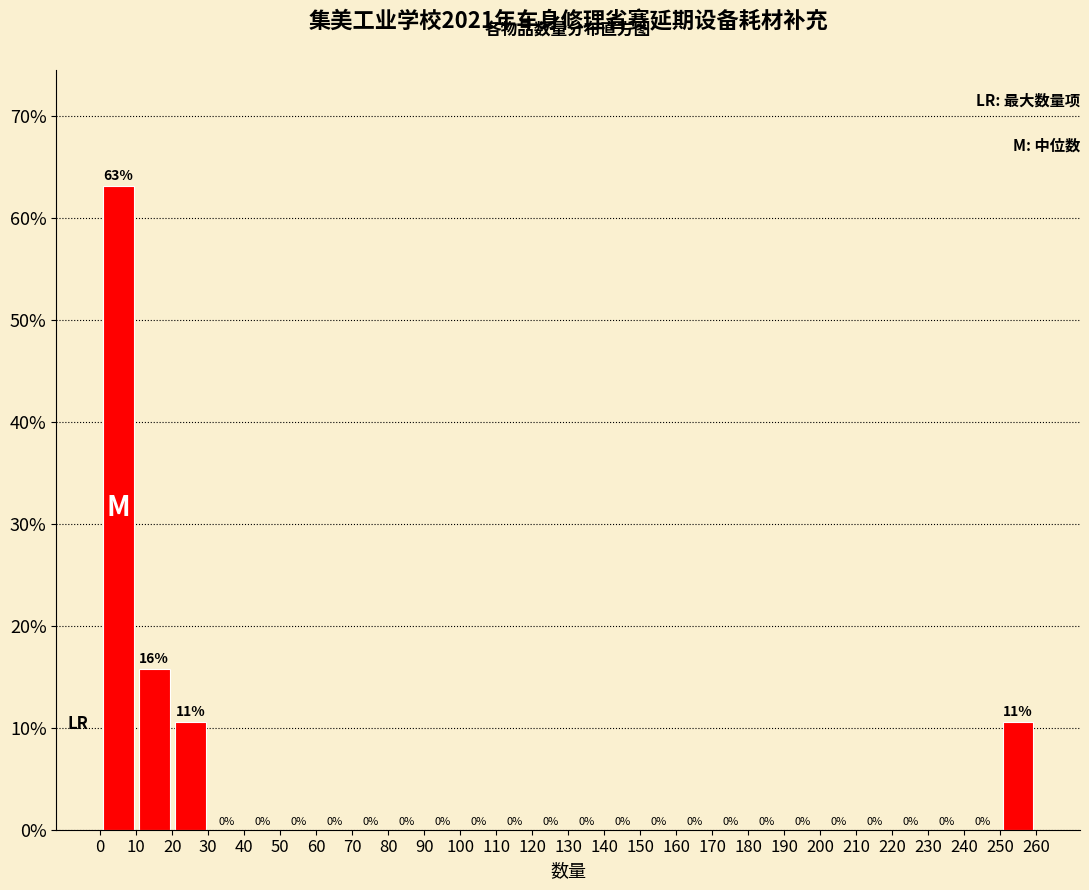

Over which range of the x-axis is the bar tallest?

0 to 10